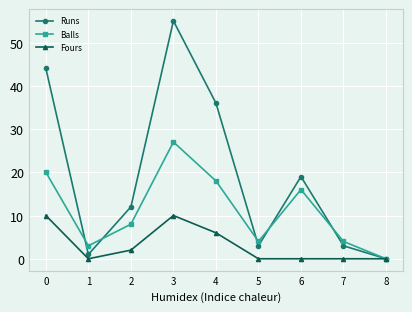

What are all the series names shown in the legend?

Runs, Balls, Fours